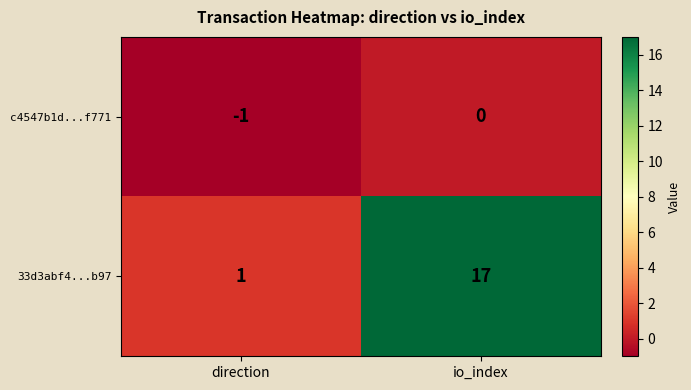

How many distinct data groups are displayed?

2